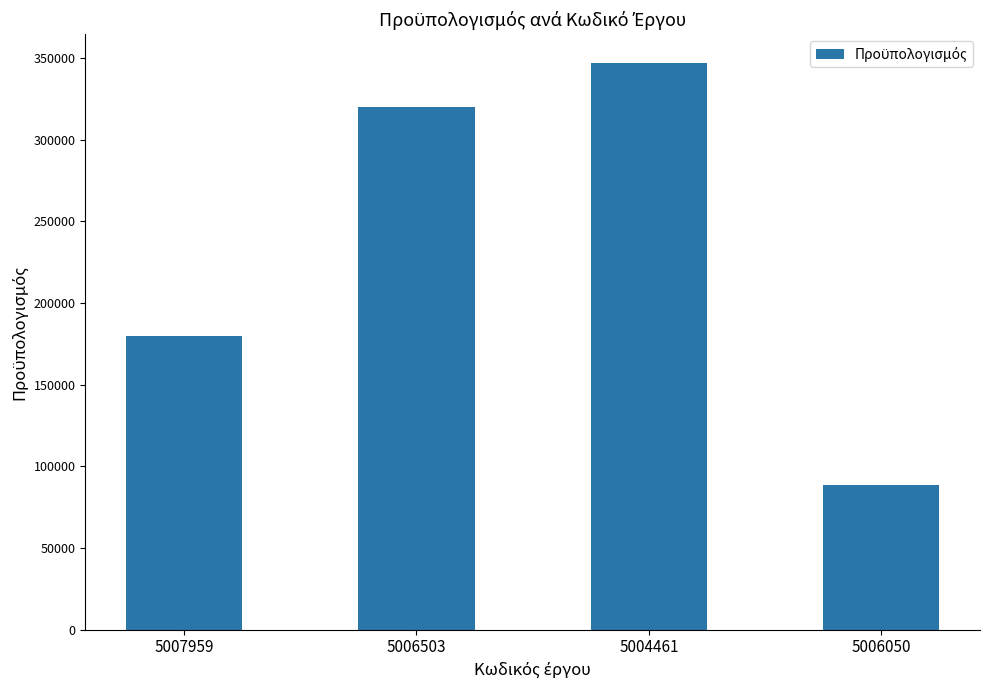

Is it true that the value at 5006503 is 320000?

True